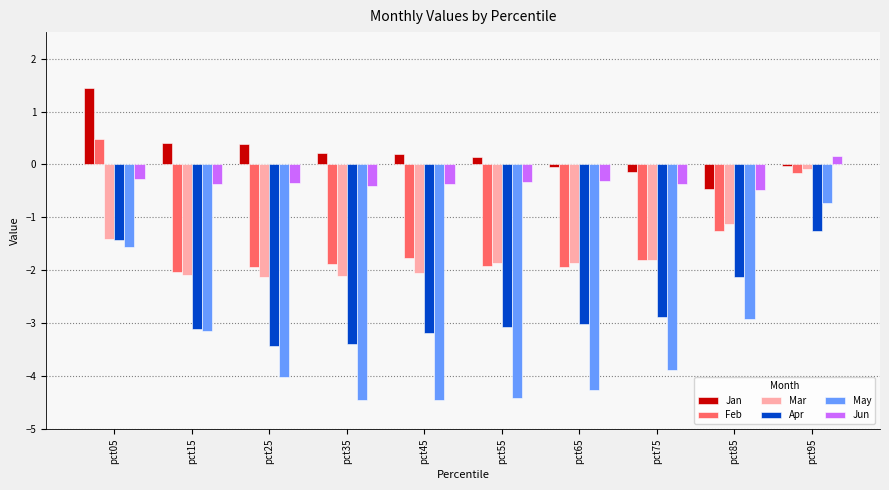

How many bars are there in total?

60